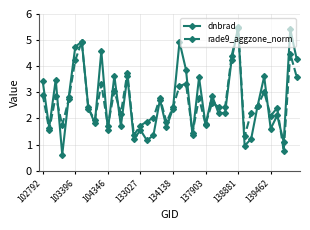

What is the value of the dnbrad point at the 35th from the left?

3.6